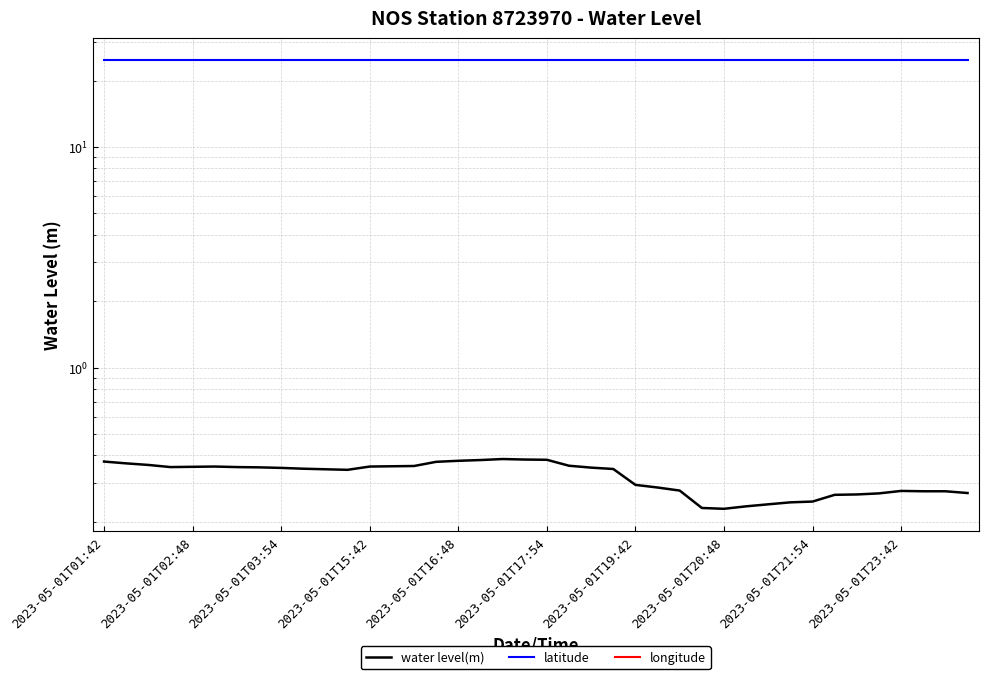

Rank the series at 17 from lowest to highest value.

longitude, water level(m), latitude